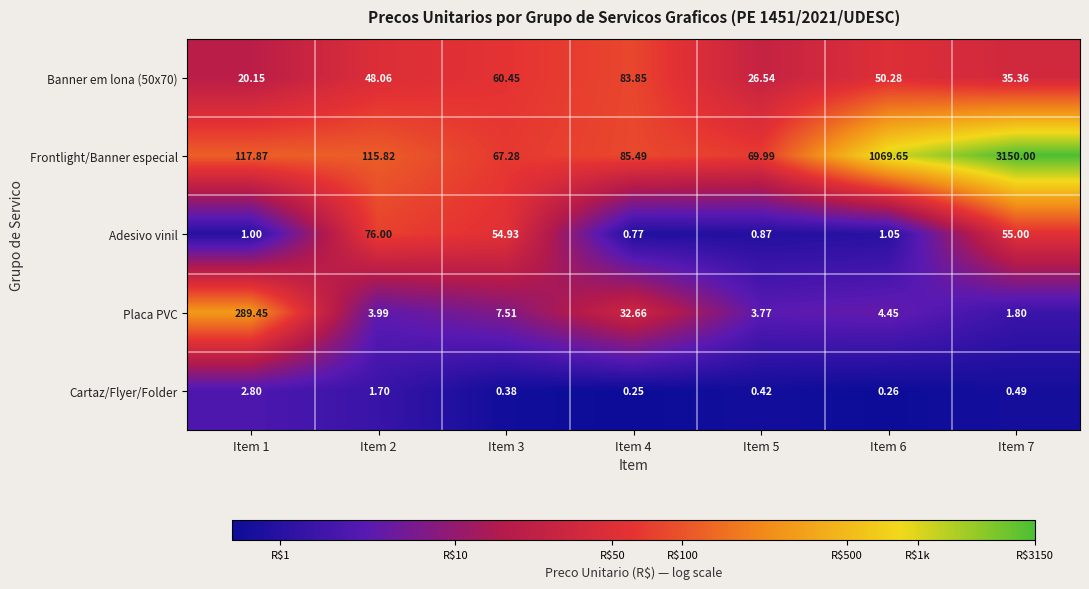

What is the maximum value shown in the chart?

3150.0